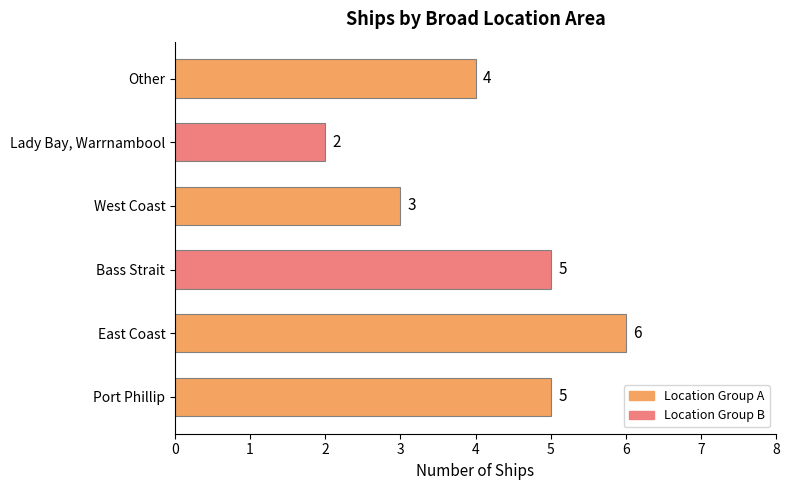

How many bars are there in total?

6